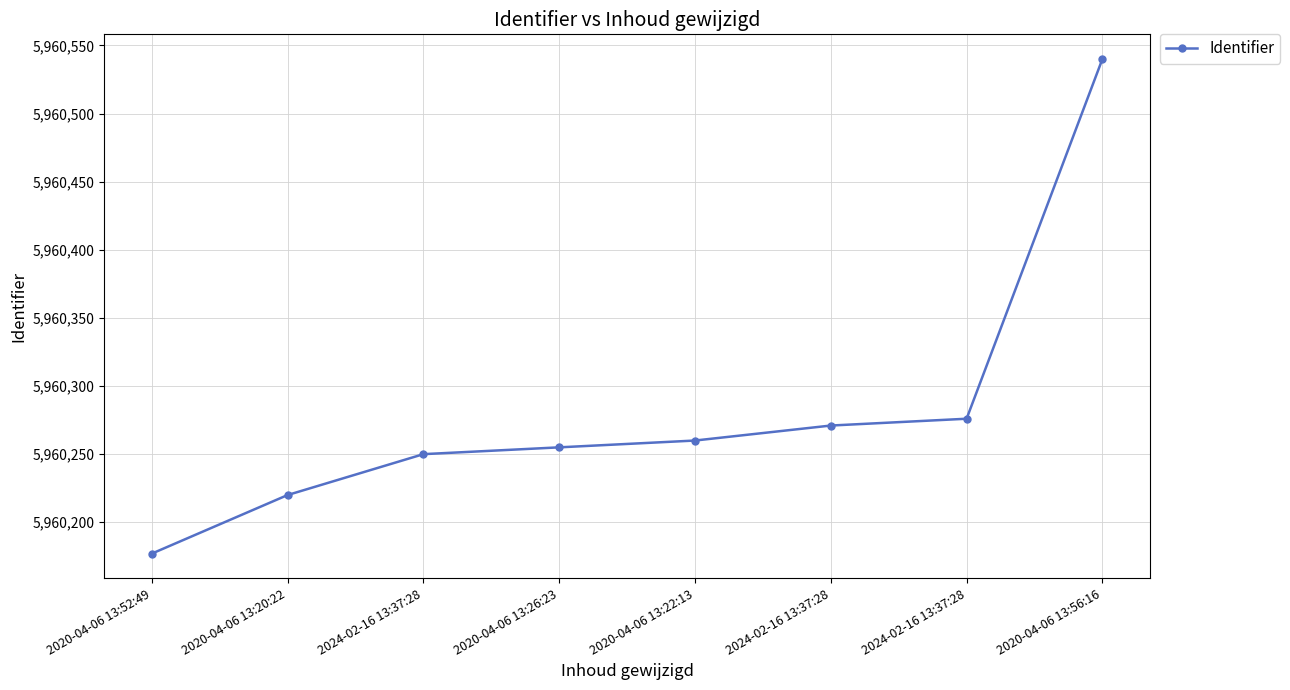

Does the chart have visible grid lines?

Yes